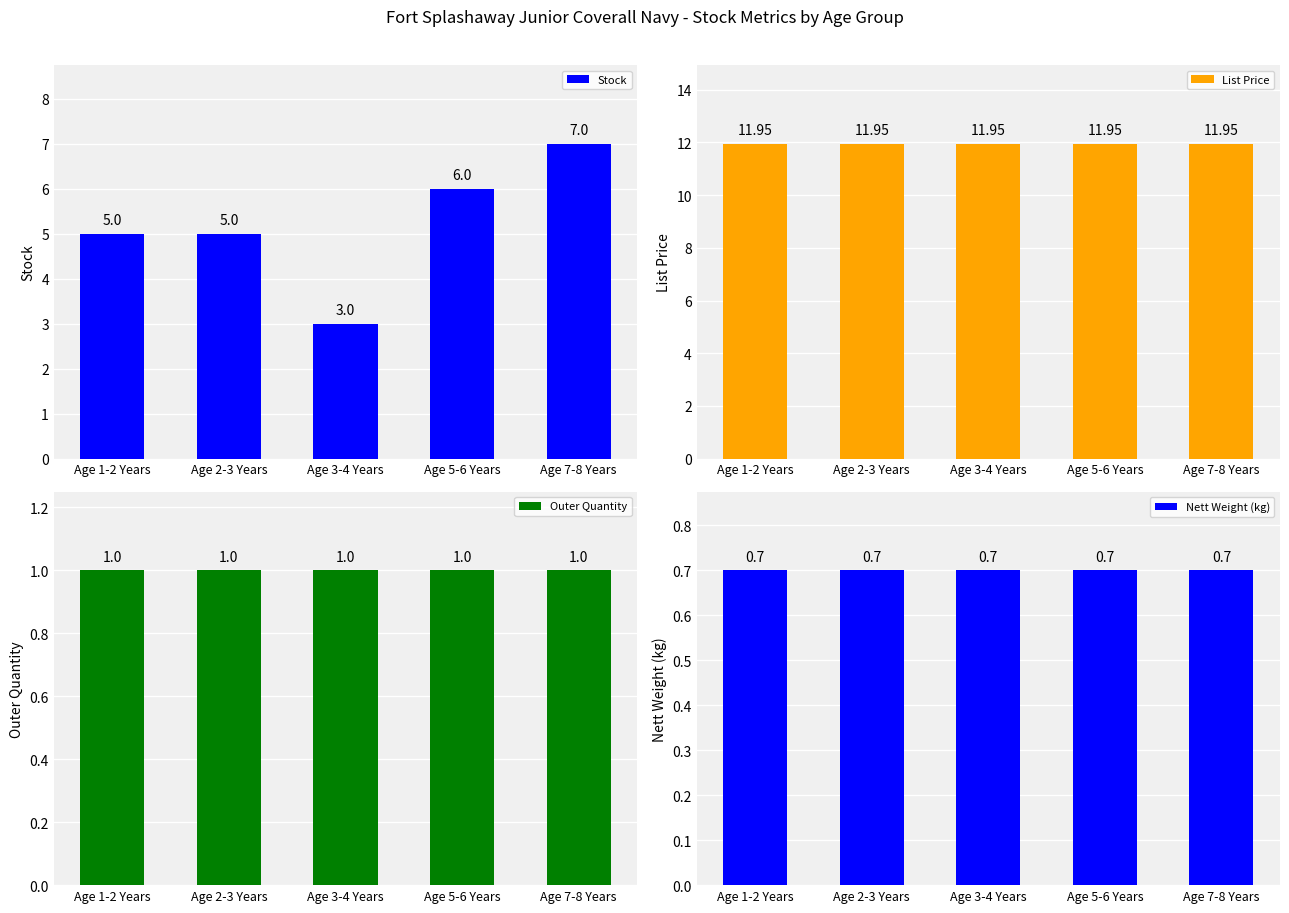

Reading left to right, what are all the values shown in this chart?

Stock: Age 1-2 Years=5.0	Age 2-3 Years=5.0	Age 3-4 Years=3.0	Age 5-6 Years=6.0	Age 7-8 Years=7.0
List Price: Age 1-2 Years=11.9	Age 2-3 Years=11.9	Age 3-4 Years=11.9	Age 5-6 Years=11.9	Age 7-8 Years=11.9
Outer Quantity: Age 1-2 Years=1.0	Age 2-3 Years=1.0	Age 3-4 Years=1.0	Age 5-6 Years=1.0	Age 7-8 Years=1.0
Nett Weight (kg): Age 1-2 Years=0.7	Age 2-3 Years=0.7	Age 3-4 Years=0.7	Age 5-6 Years=0.7	Age 7-8 Years=0.7